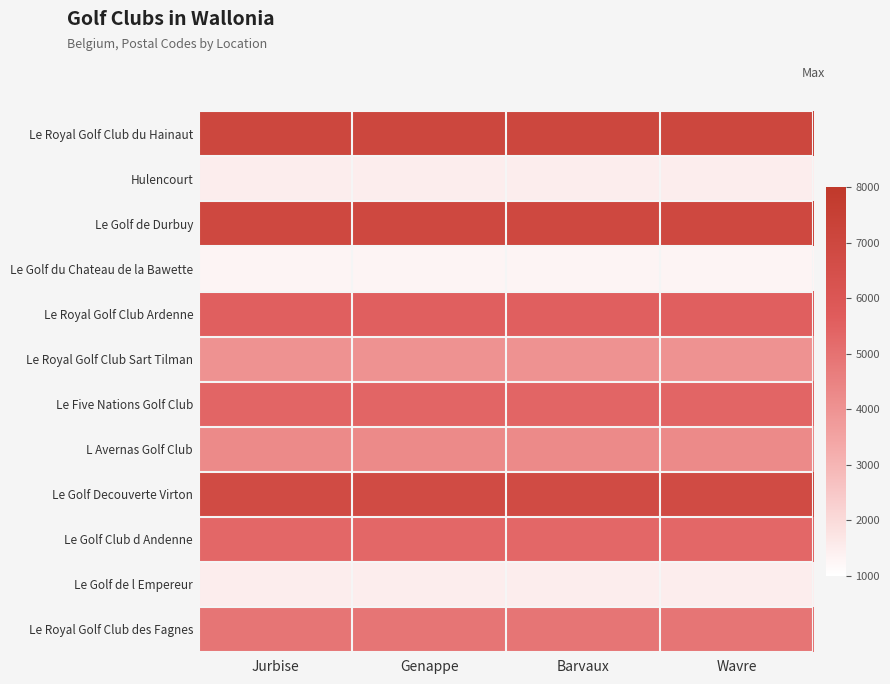

Reading left to right, transcribe all the data shown in this chart.

Le Royal Golf Club du Hainaut: Jurbise=0.9	Genappe=0.9	Barvaux=0.9	Wavre=0.9
Hulencourt: Jurbise=0.1	Genappe=0.1	Barvaux=0.1	Wavre=0.1
Le Golf de Durbuy: Jurbise=0.8	Genappe=0.8	Barvaux=0.8	Wavre=0.8
Le Golf du Chateau de la Bawette: Jurbise=0.0	Genappe=0.0	Barvaux=0.0	Wavre=0.0
Le Royal Golf Club Ardenne: Jurbise=0.7	Genappe=0.7	Barvaux=0.7	Wavre=0.7
Le Royal Golf Club Sart Tilman: Jurbise=0.4	Genappe=0.4	Barvaux=0.4	Wavre=0.4
Le Five Nations Golf Club: Jurbise=0.6	Genappe=0.6	Barvaux=0.6	Wavre=0.6
L Avernas Golf Club: Jurbise=0.5	Genappe=0.5	Barvaux=0.5	Wavre=0.5
Le Golf Decouverte Virton: Jurbise=0.8	Genappe=0.8	Barvaux=0.8	Wavre=0.8
Le Golf Club d Andenne: Jurbise=0.6	Genappe=0.6	Barvaux=0.6	Wavre=0.6
Le Golf de l Empereur: Jurbise=0.1	Genappe=0.1	Barvaux=0.1	Wavre=0.1
Le Royal Golf Club des Fagnes: Jurbise=0.6	Genappe=0.6	Barvaux=0.6	Wavre=0.6